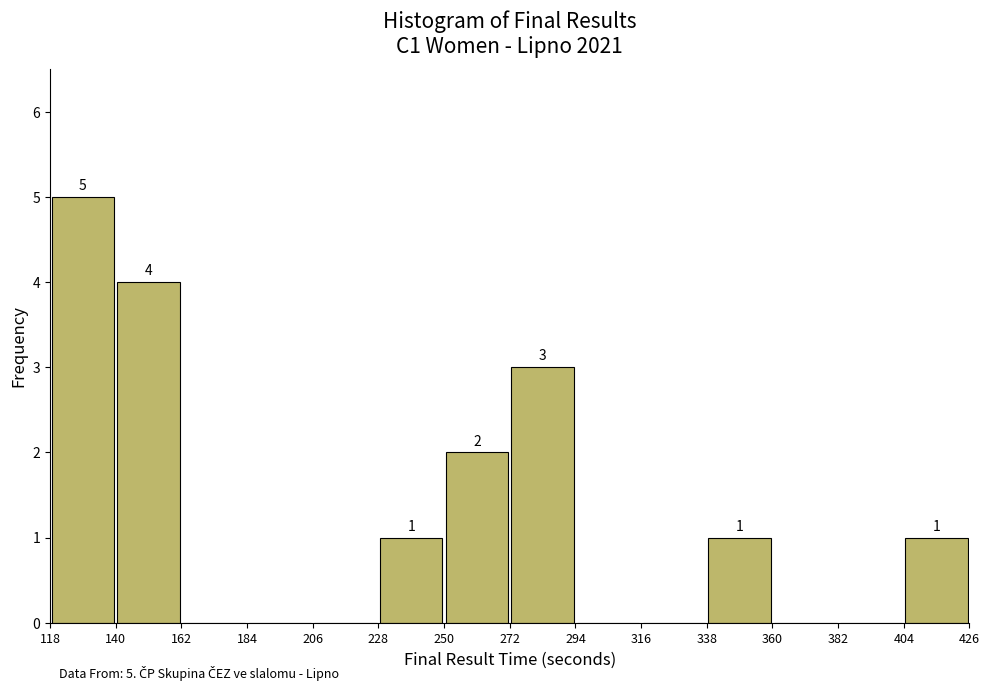

Over which range of the x-axis is the bar tallest?

118 to 140